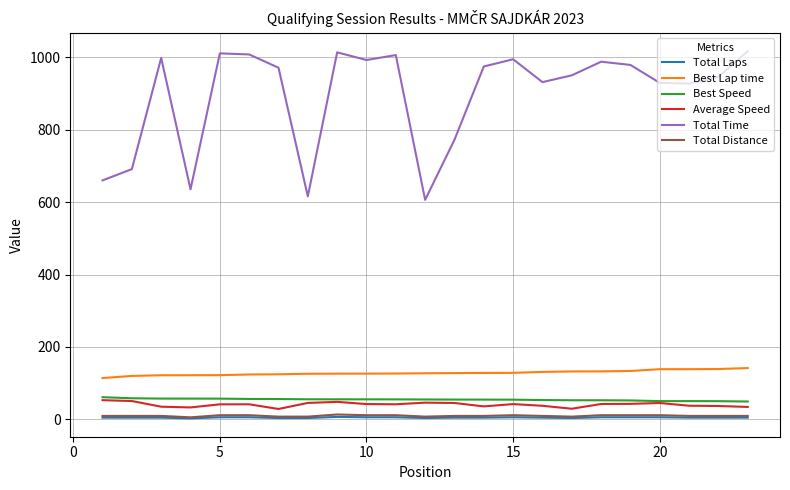

What is the minimum value for Total Time?

606.0